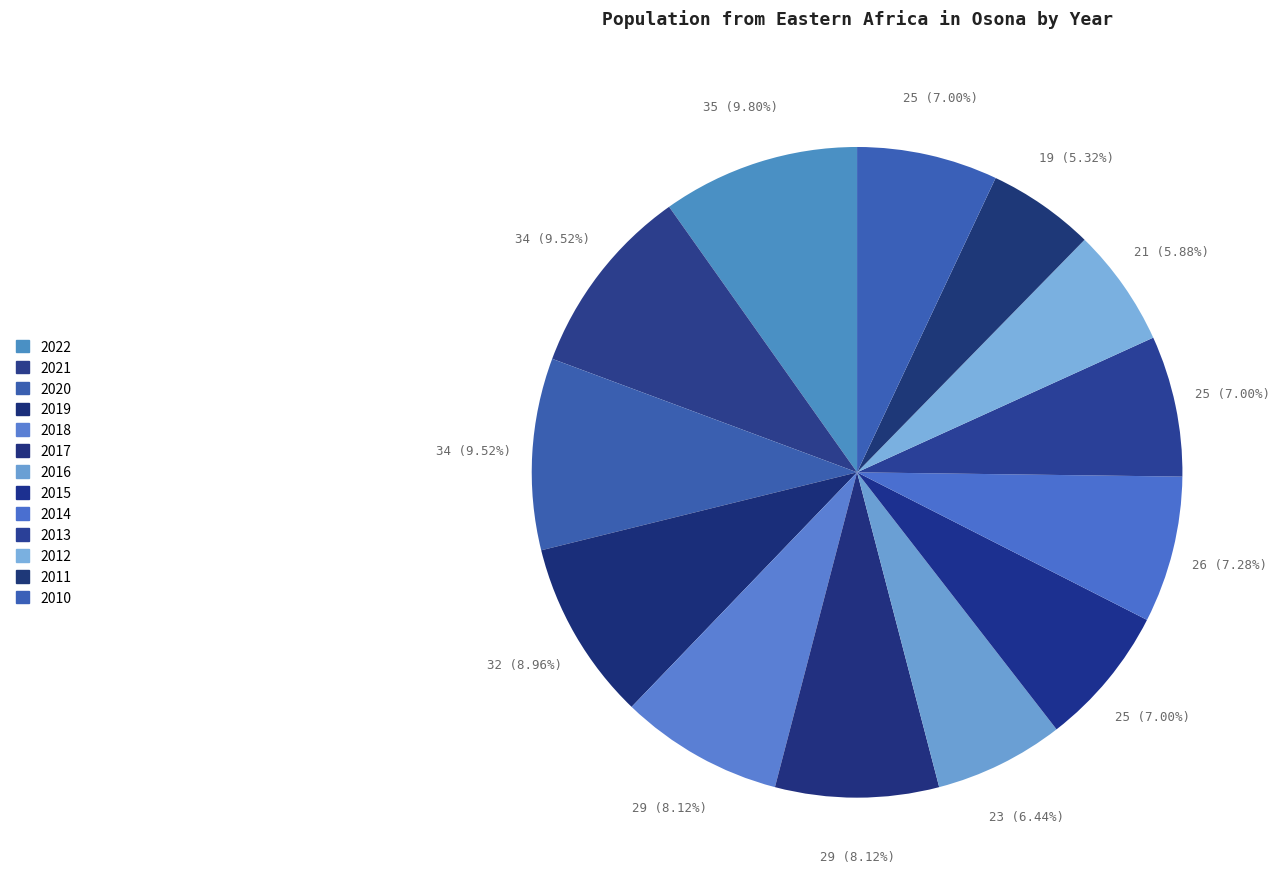

To the nearest percent, what is the average slice percentage?

8%